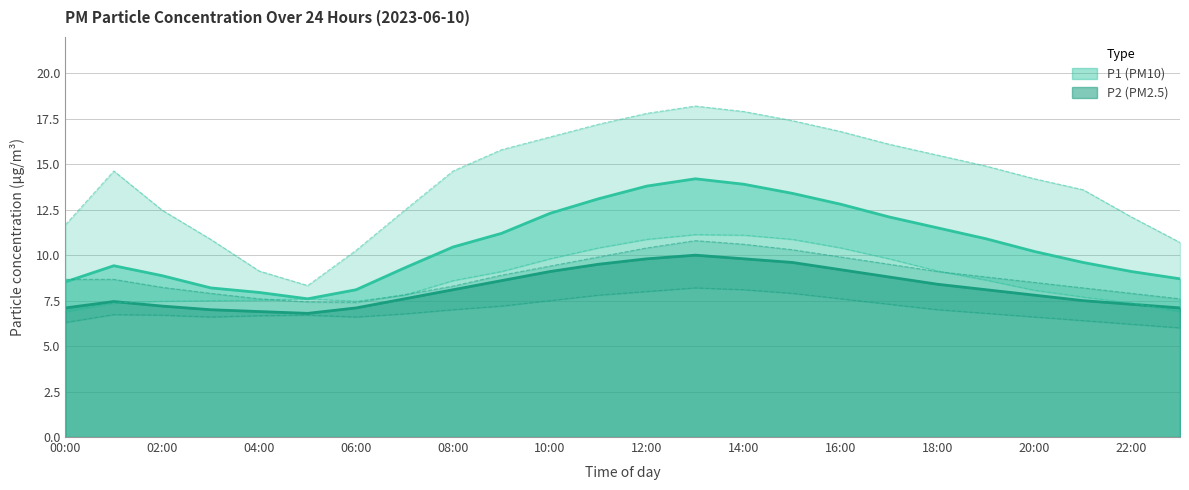

Where is the first local minimum for P1?

05:00